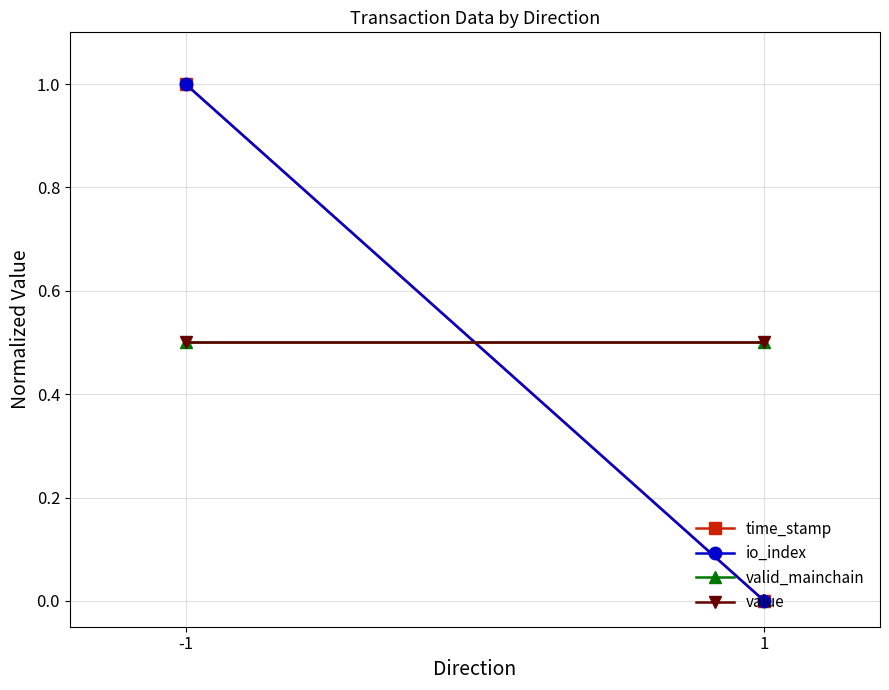

Rank the series at -1 from highest to lowest value.

time_stamp, io_index, valid_mainchain, value